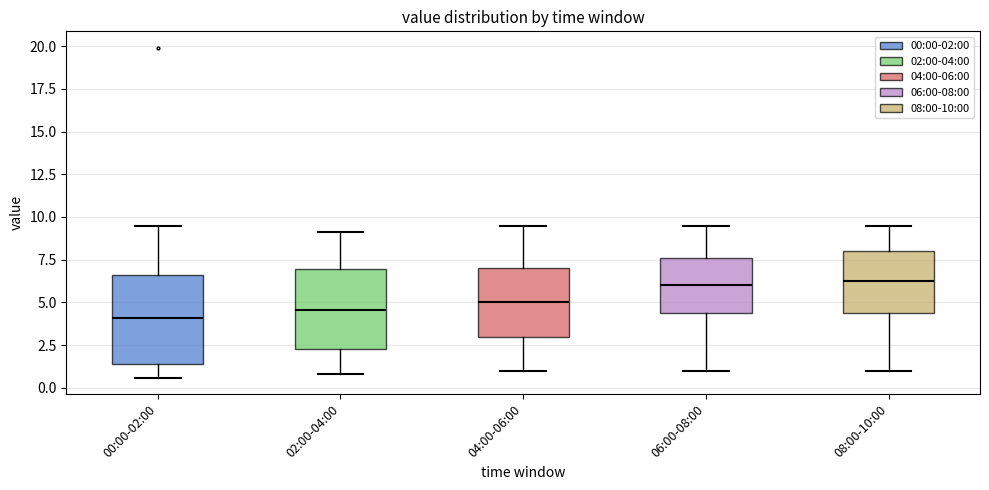

Reading left to right, transcribe this box plot: for each box, give where its median line is, the range the box spans, and where its two whiskers end, as read against the y-axis. The values are not printed on the chart, so give them approximately, as read against the axis.

00:00-02:00: median 4.0, box 1.5 to 6.5, whiskers 0.5 to 9.5
02:00-04:00: median 4.5, box 2.5 to 7.0, whiskers 1.0 to 9.0
04:00-06:00: median 5.0, box 3.0 to 7.0, whiskers 1.0 to 9.5
06:00-08:00: median 6.0, box 4.5 to 7.5, whiskers 1.0 to 9.5
08:00-10:00: median 6.5, box 4.5 to 8.0, whiskers 1.0 to 9.5